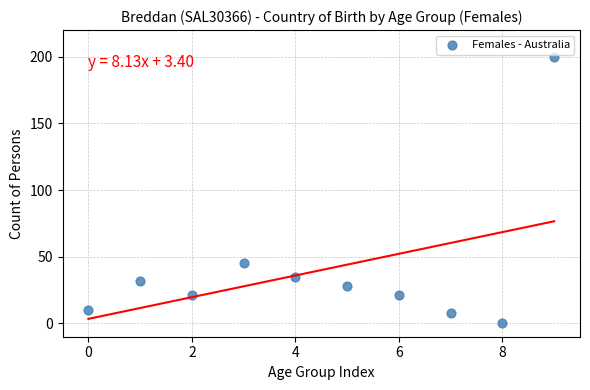

What Y value in the scatter plot is closest to 100?

45